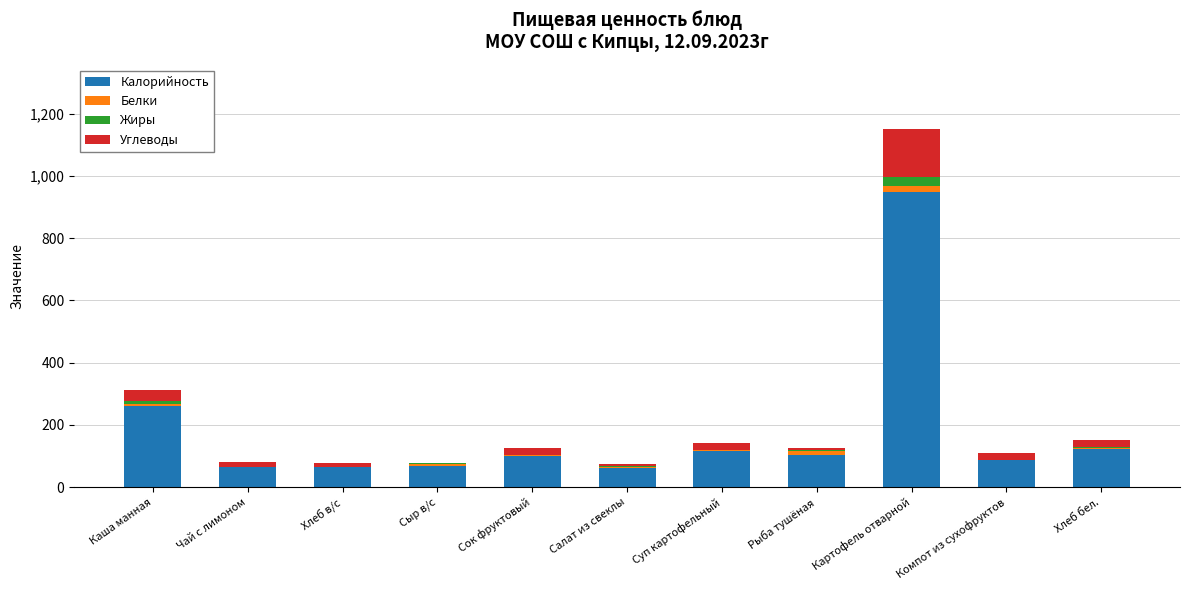

What value does the Калорийность series have at Каша манная?

260.0